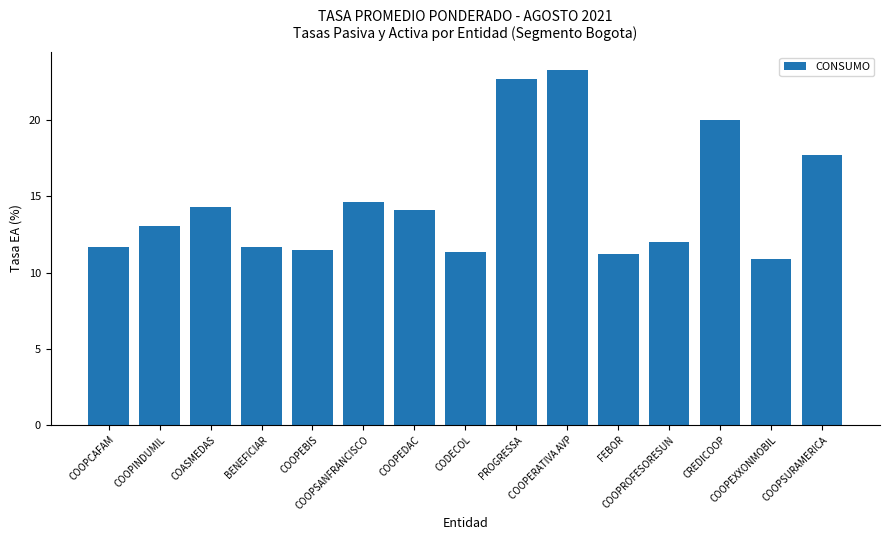

What is the greatest value displayed?

23.3